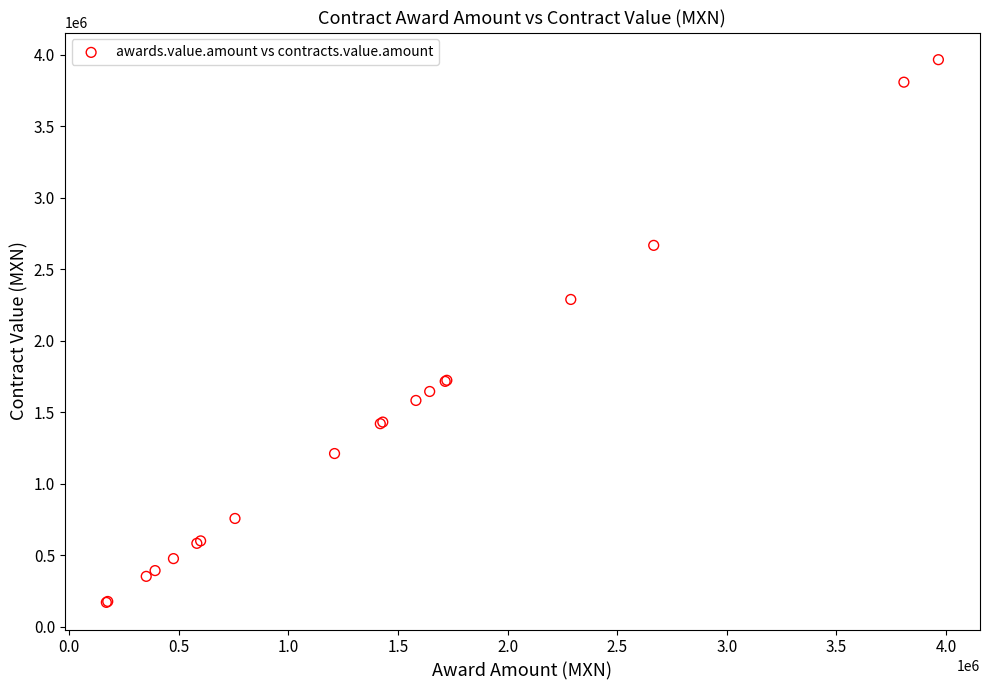

What Y value in the scatter plot is closest to 2067603?

2288471.4